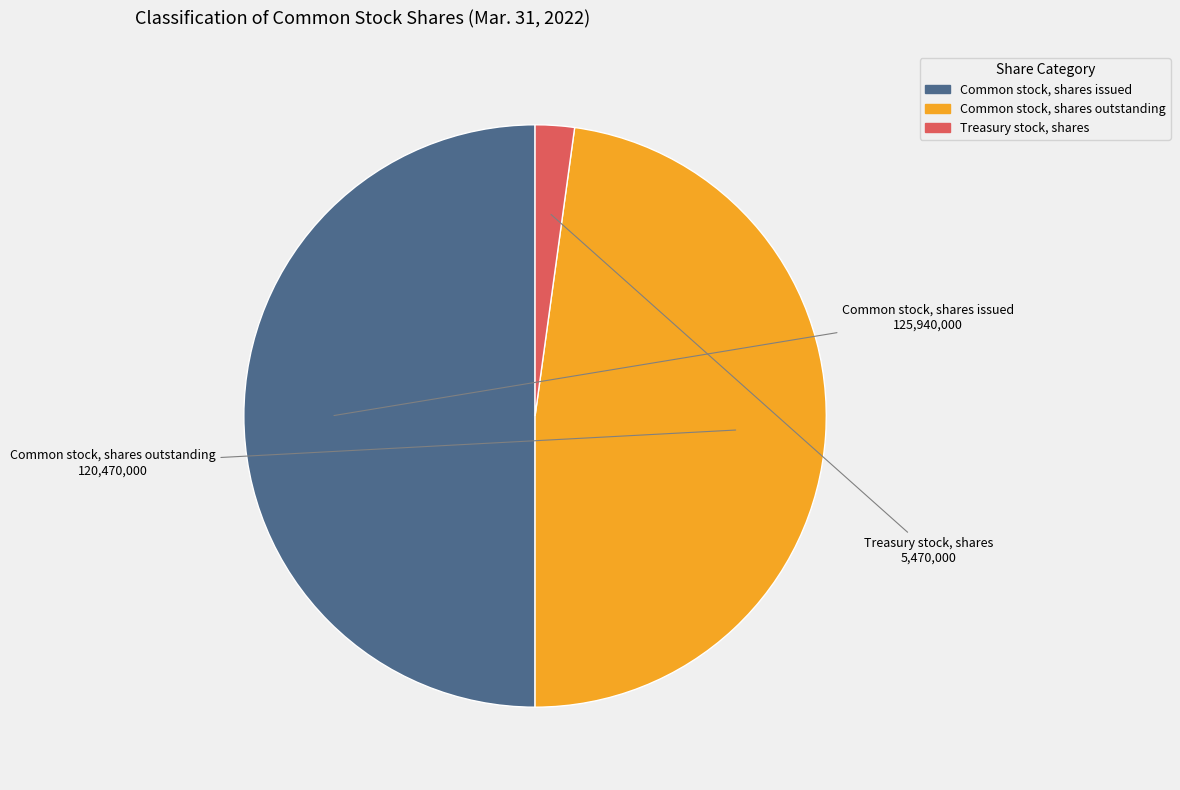

Which slice is the smallest?

Treasury stock, shares